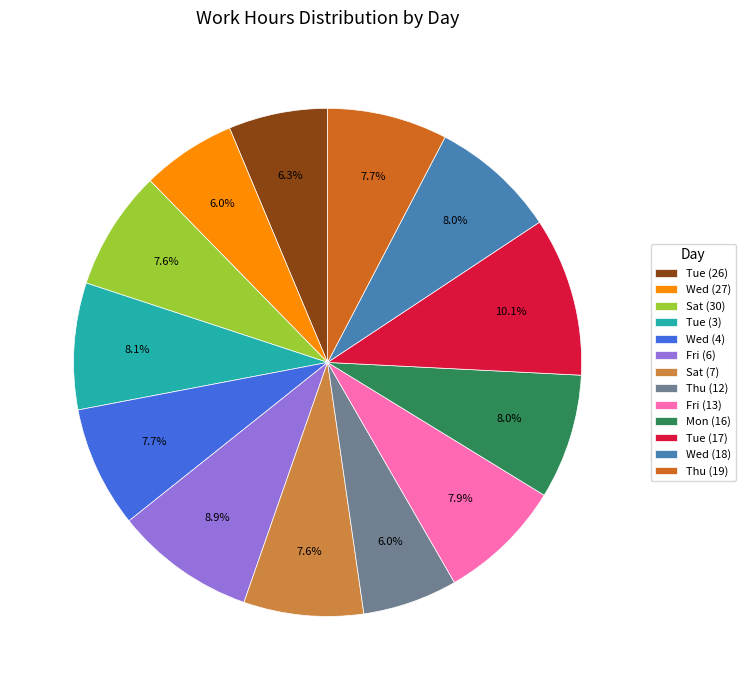

What percentage is the Tue (17) slice, to the nearest percent?

10%